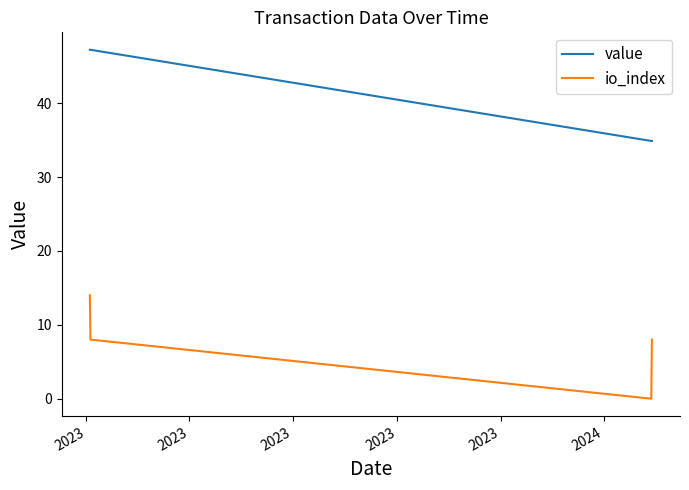

What is the maximum value shown in the chart?

47.2